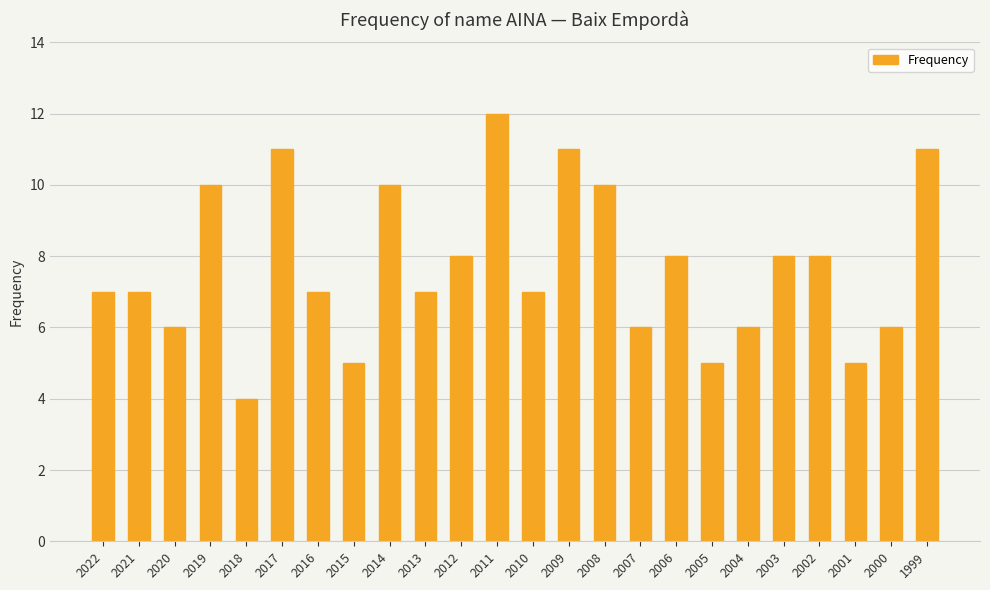

Which has a higher value, 2011 or 2005?

2011